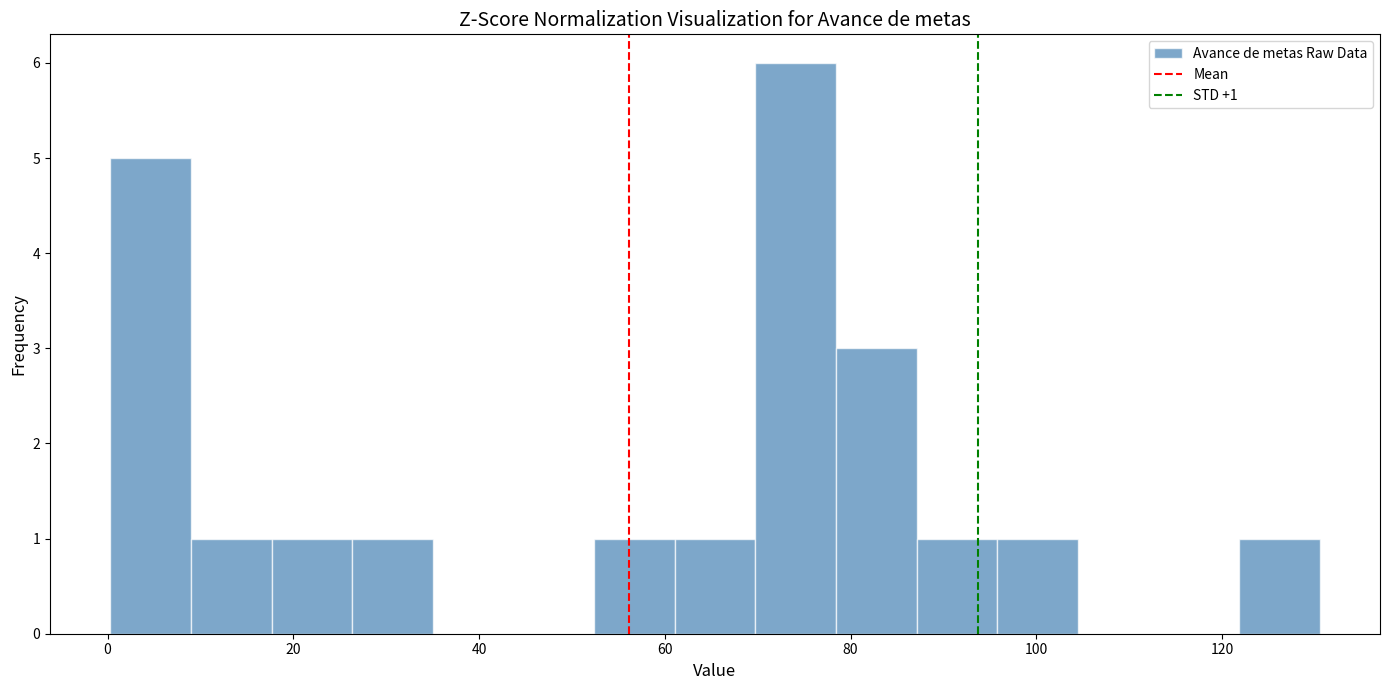

Which range on the x-axis has the tallest bar?

70 to 78